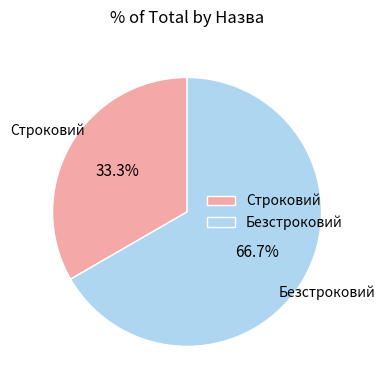

The Строковий slice represents 41% of the pie. True or false?

False